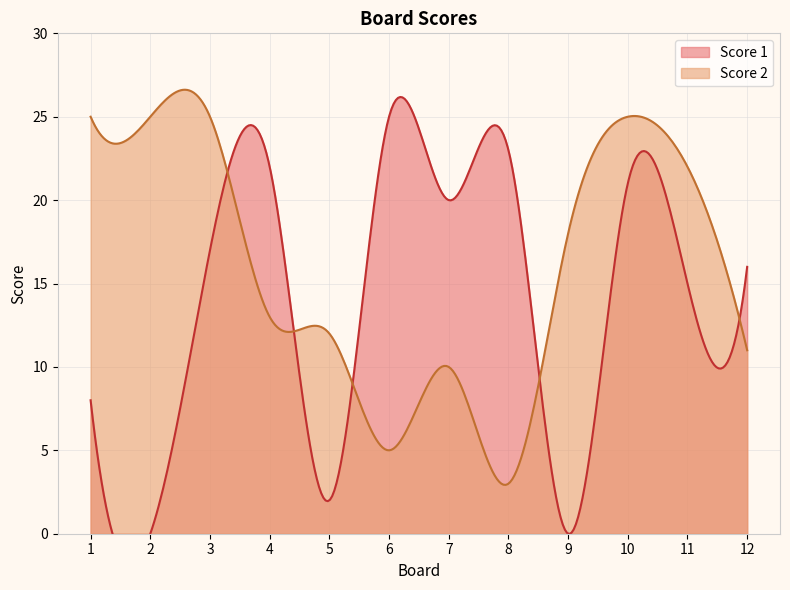

Reading right to left, extract all data points from this chart.

Score 1: 12=16	11=15	10=21	9=0	8=23	7=20	6=25	5=2	4=22	3=17	2=0	1=8
Score 2: 12=11	11=22	10=25	9=18	8=3	7=10	6=5	5=12	4=13	3=25	2=25	1=25